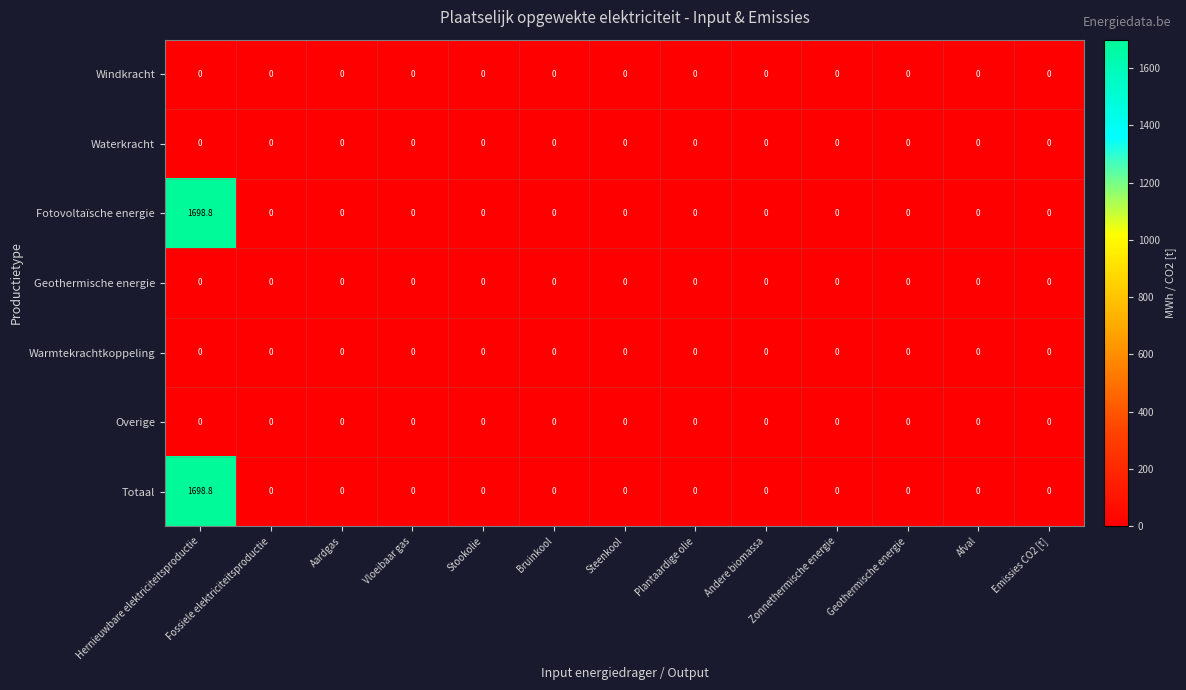

At which category is the sum across all series the highest?

Hernieuwbare elektriciteitsproductie